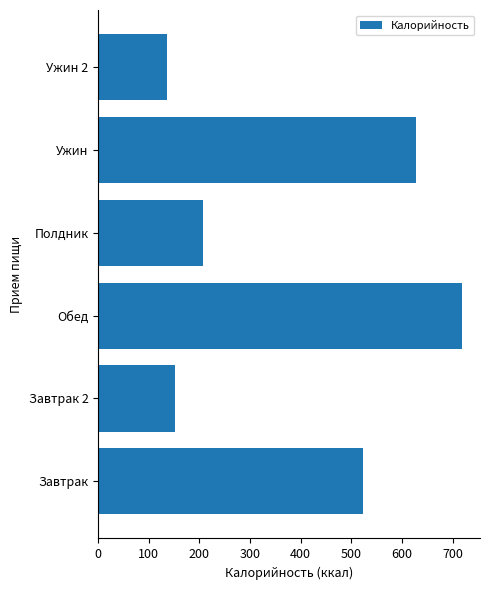

Are the bars grouped side by side (vs. stacked)?

No